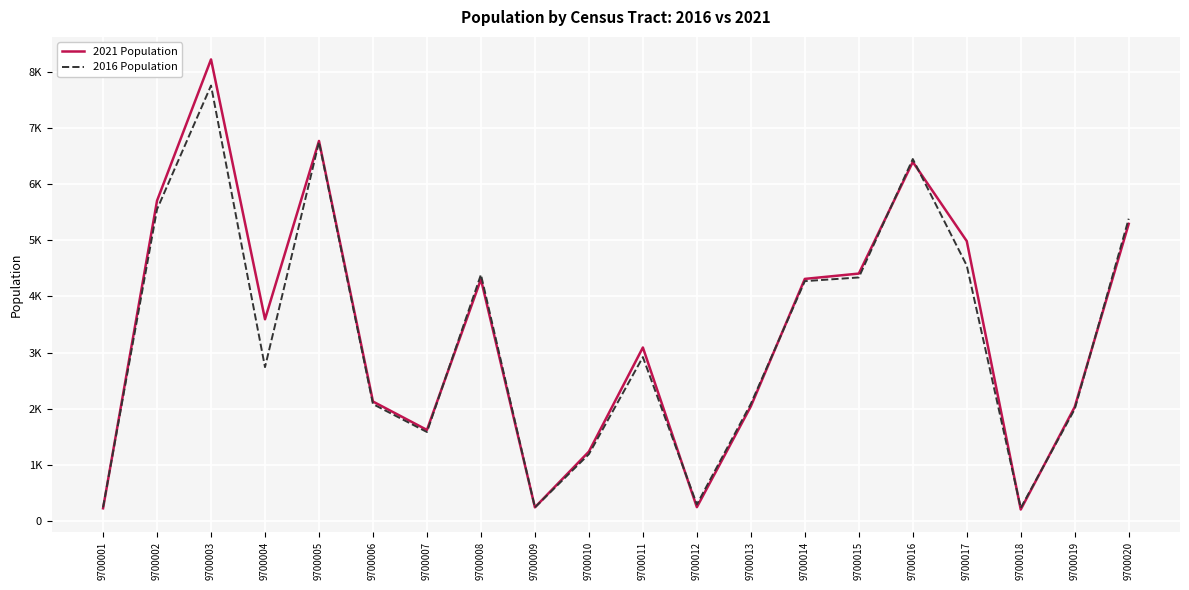

List the series in order of their peak value, lowest first.

2016 Population, 2021 Population